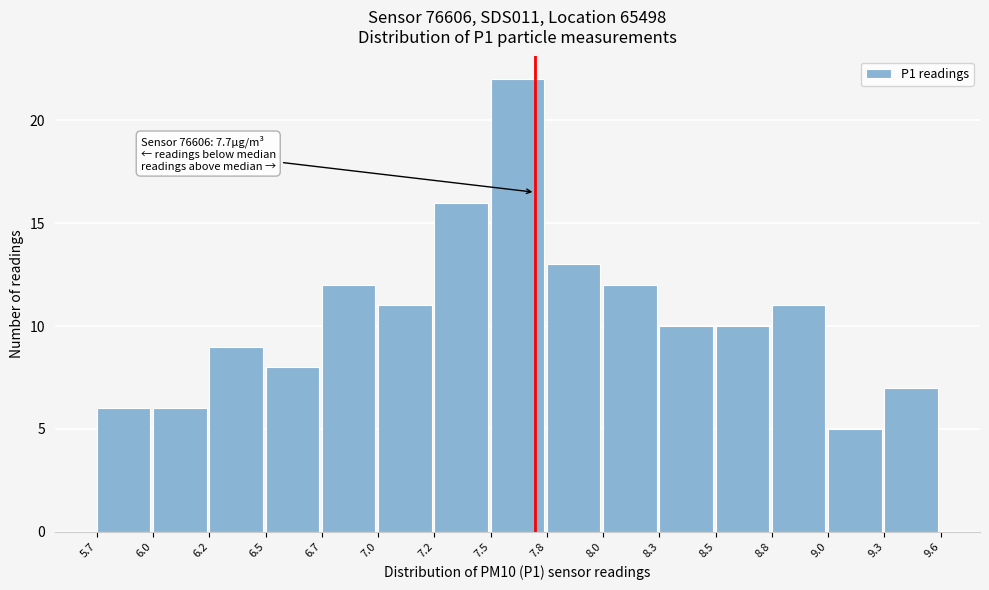

Reading right to left, transcribe all the data shown in this chart.

7	5	11	10	10	12	13	22	16	11	12	8	9	6	6